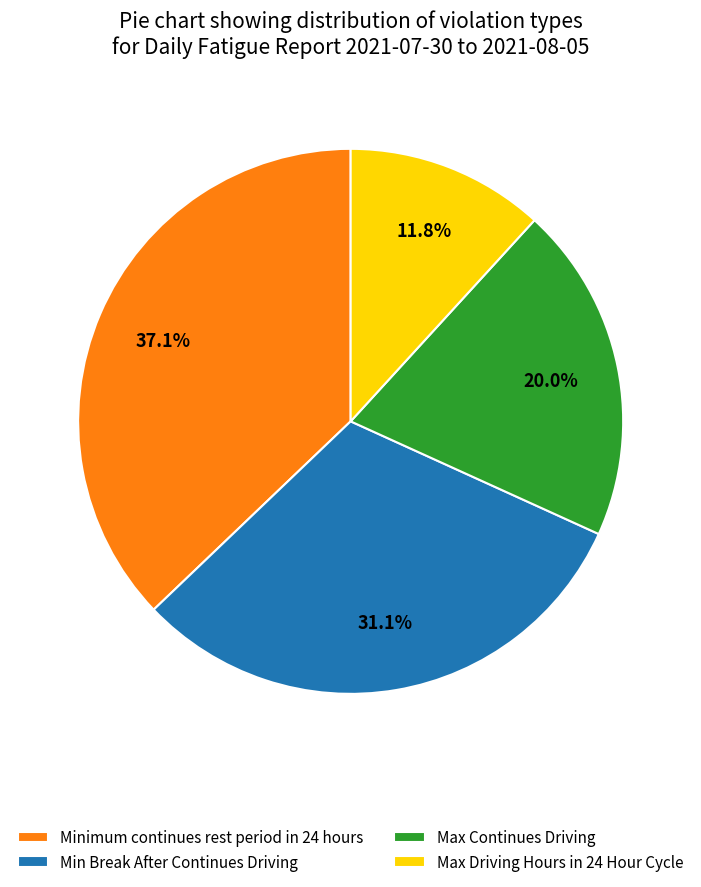

True or false: Minimum continues rest period in 24 hours accounts for 37% of the total.

True